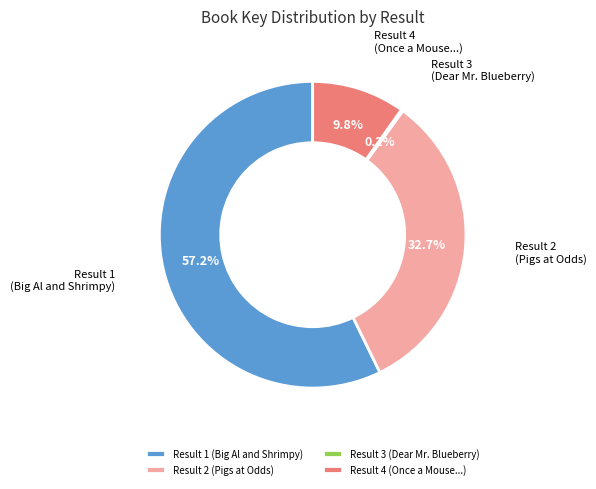

What is the largest slice in the pie chart?

Result 1 (Big Al and Shrimpy)